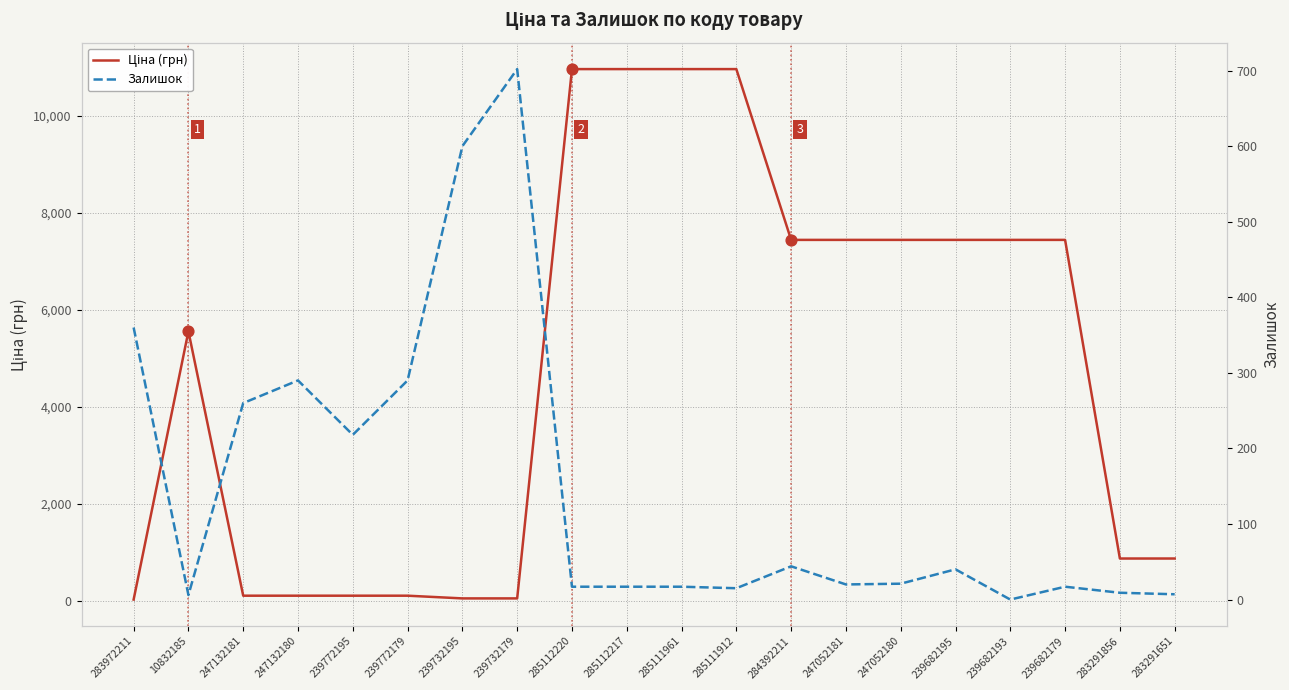

At how many categories does at least one series exceed 8349?

4